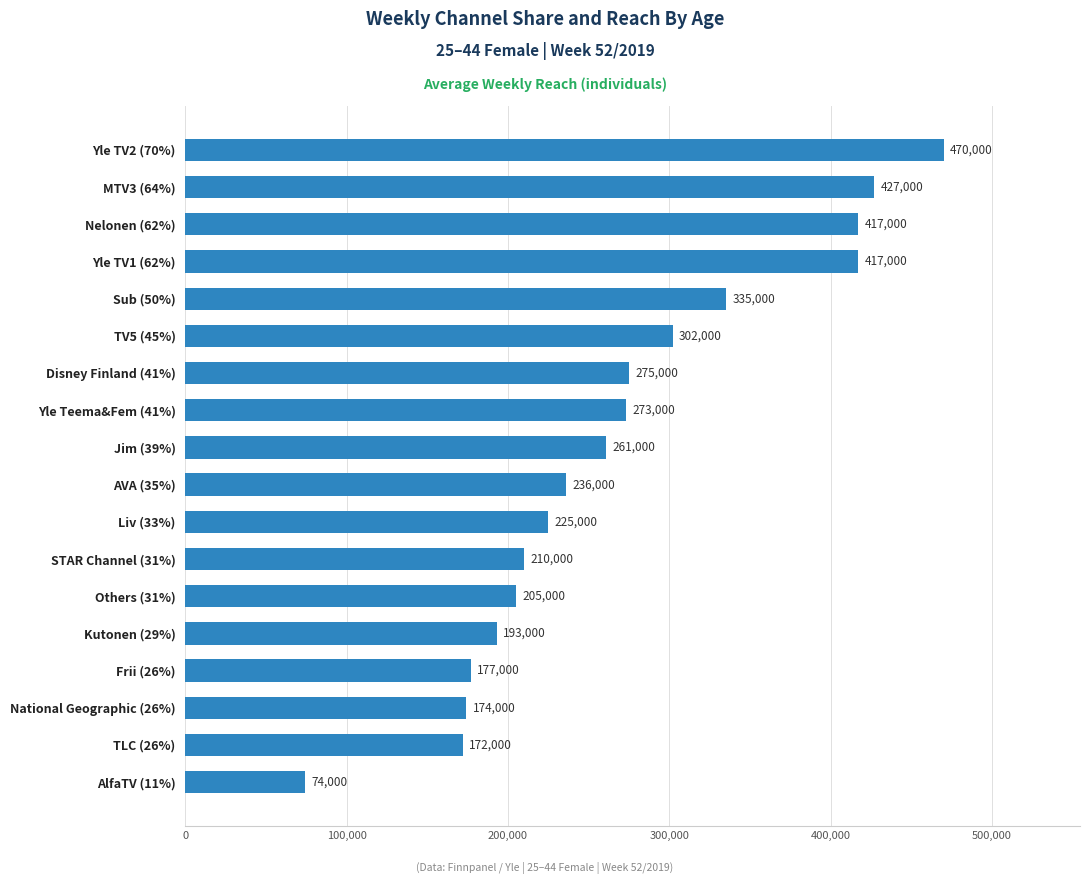

Read the value at Jim (39%), to the nearest 10.

261000